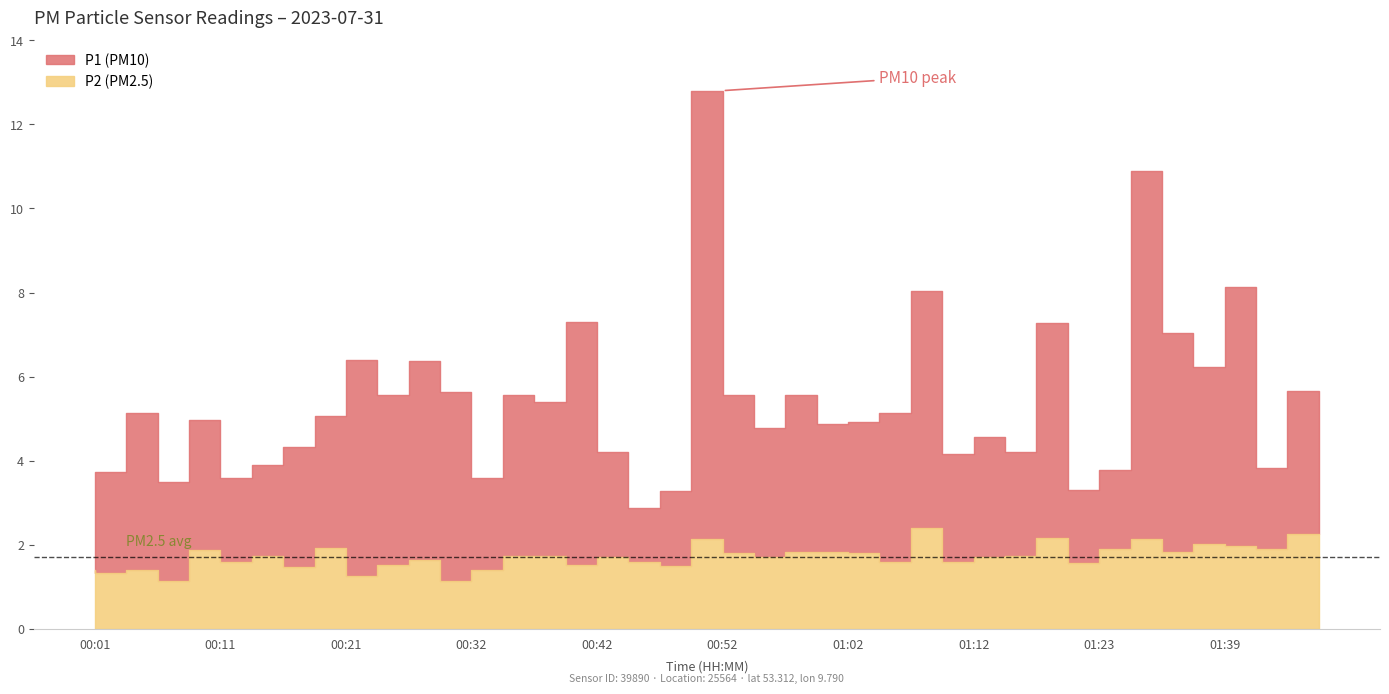

What is the approximate value of P1 at 00:54?

5.6